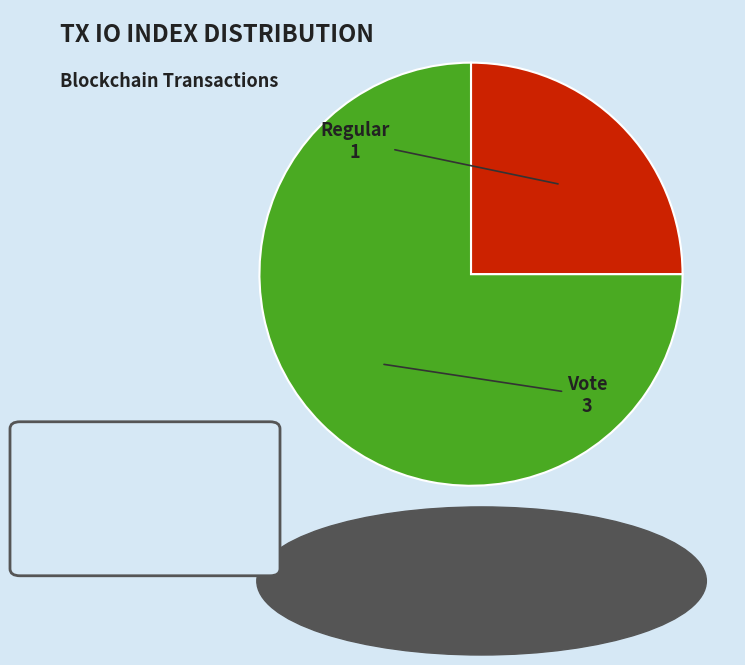

Rank the categories by value from lowest to highest.

Regular, Vote